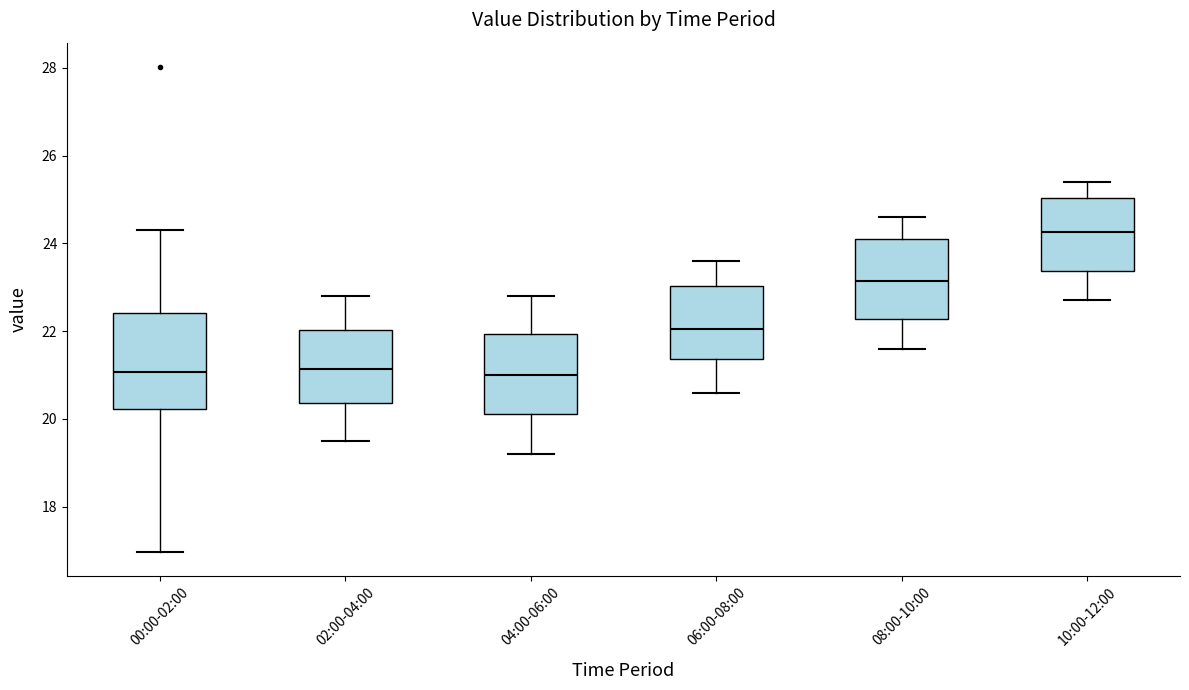

Reading left to right, read every box against the y-axis: the position of its median line, the range the box covers, and the ends of its whiskers. The values are not printed on the chart, so give them approximately, as read against the axis.

00:00-02:00: median 21.0, box 20.2 to 22.4, whiskers 17.0 to 24.4
02:00-04:00: median 21.2, box 20.4 to 22.0, whiskers 19.6 to 22.8
04:00-06:00: median 21.0, box 20.2 to 22.0, whiskers 19.2 to 22.8
06:00-08:00: median 22.0, box 21.4 to 23.0, whiskers 20.6 to 23.6
08:00-10:00: median 23.2, box 22.2 to 24.2, whiskers 21.6 to 24.6
10:00-12:00: median 24.2, box 23.4 to 25.0, whiskers 22.8 to 25.4